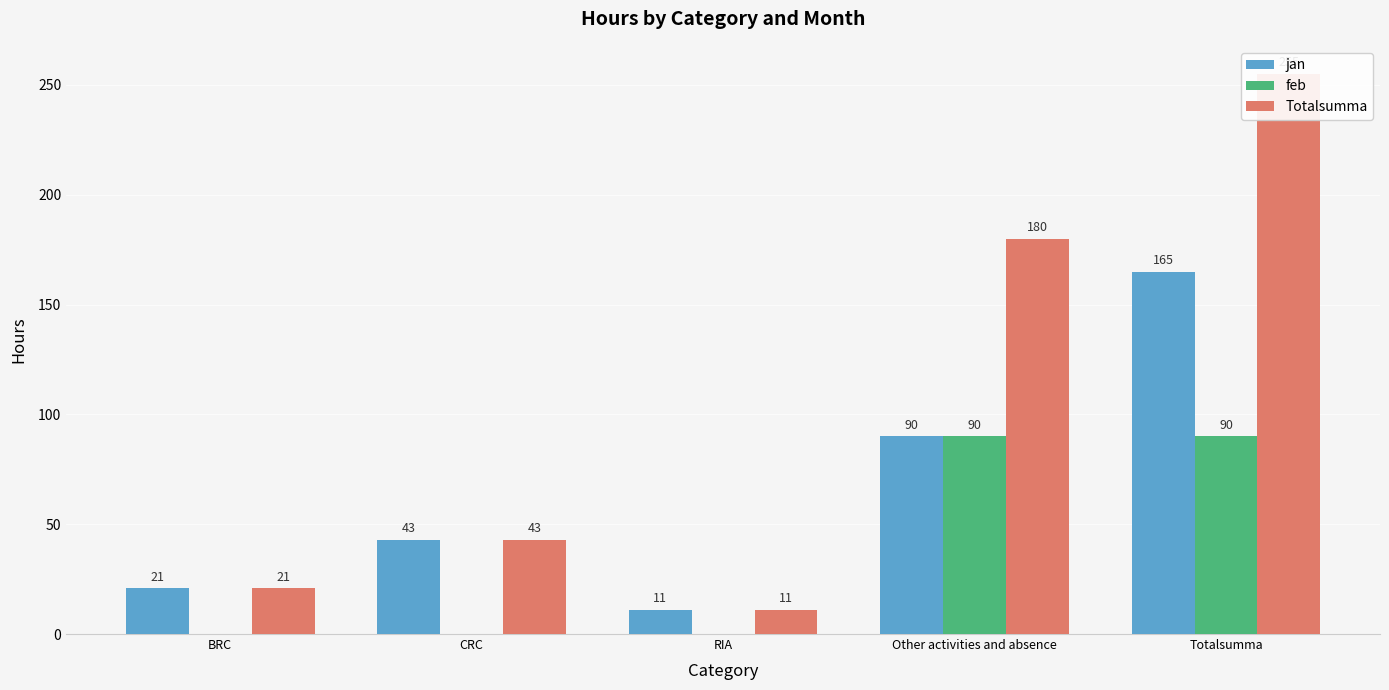

What is the difference between the second highest and minimum values in the feb series?

90